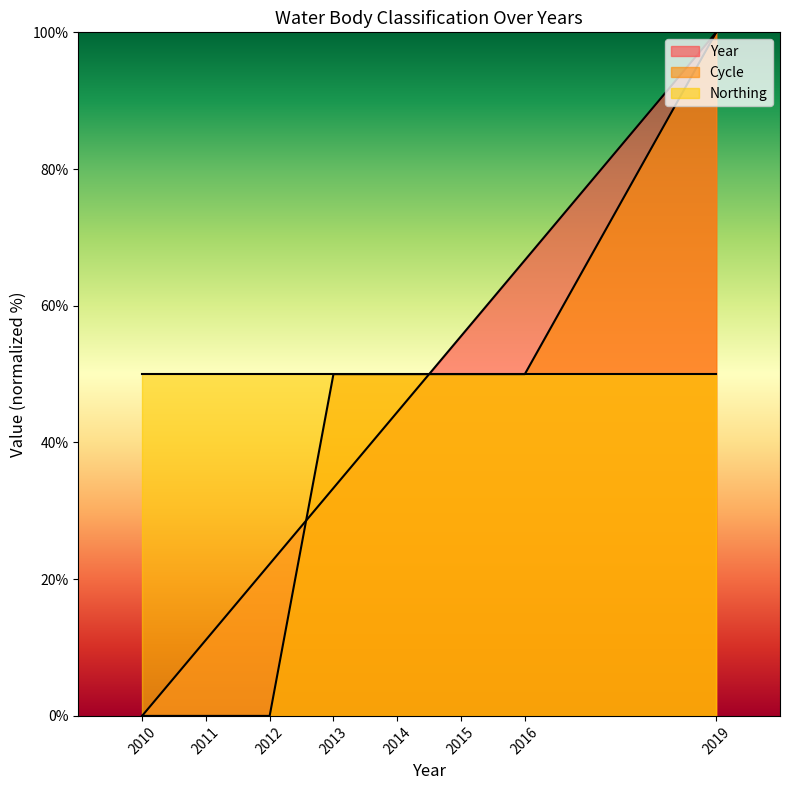

Does the chart have visible grid lines?

No